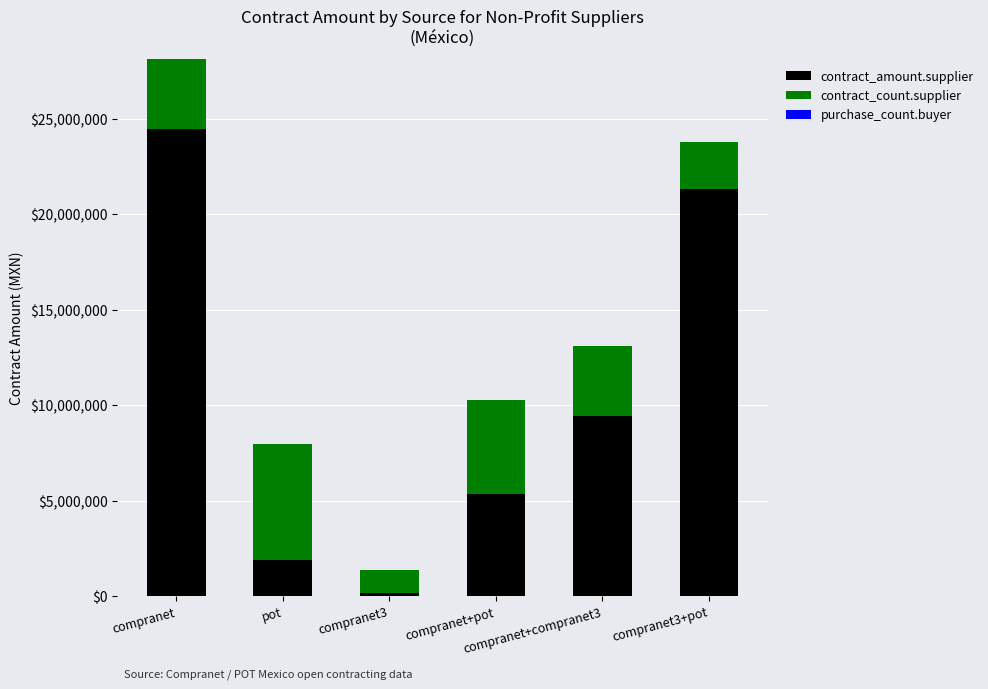

What is the label of the 4th bar from the left?

compranet+pot